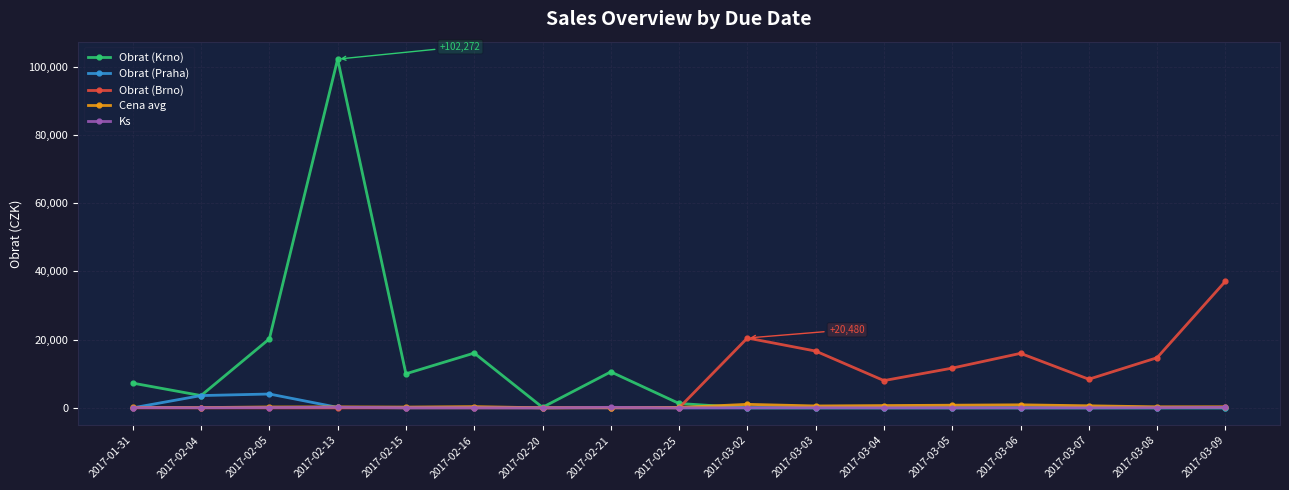

What is the difference between the maximum and minimum values in the Obrat (Brno) series?

37108